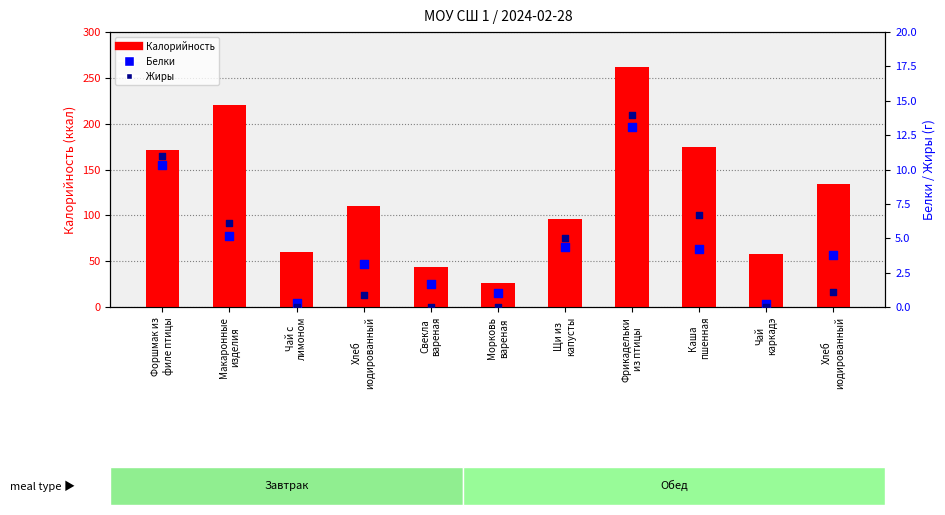

What is the total value across all series at Каша
пшенная?

185.9